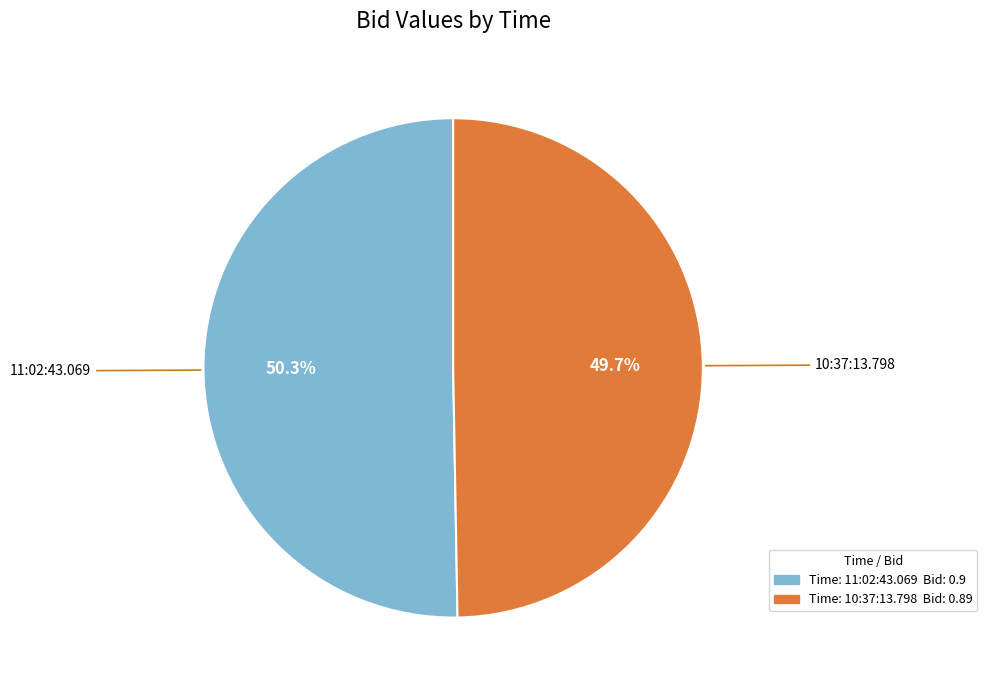

Count the number of slices in the pie.

2